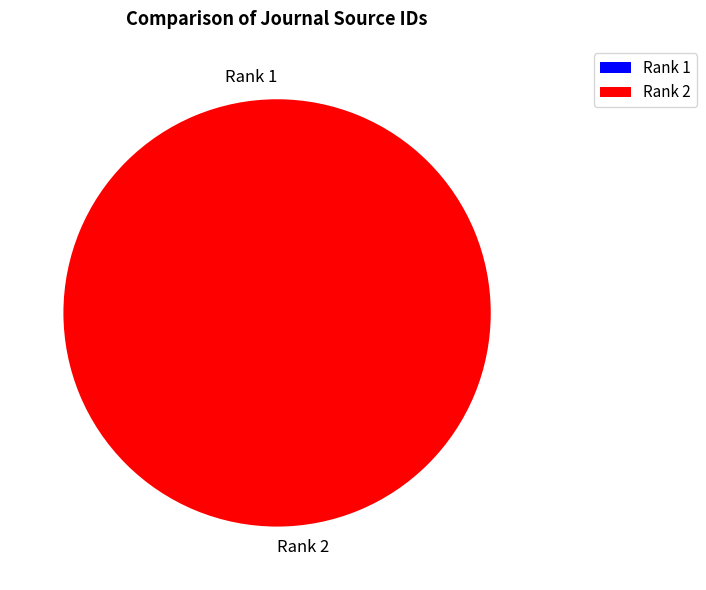

Does Rank 2 represent more than half of the total?

Yes